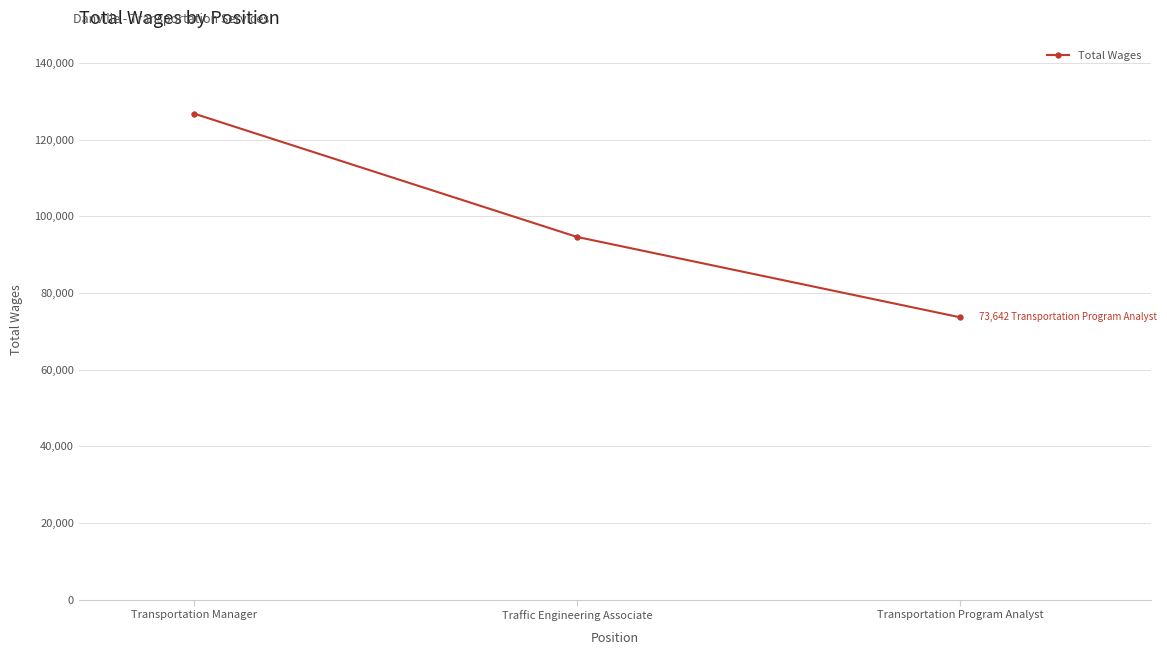

Does the chart display data point markers on the line(s)?

Yes